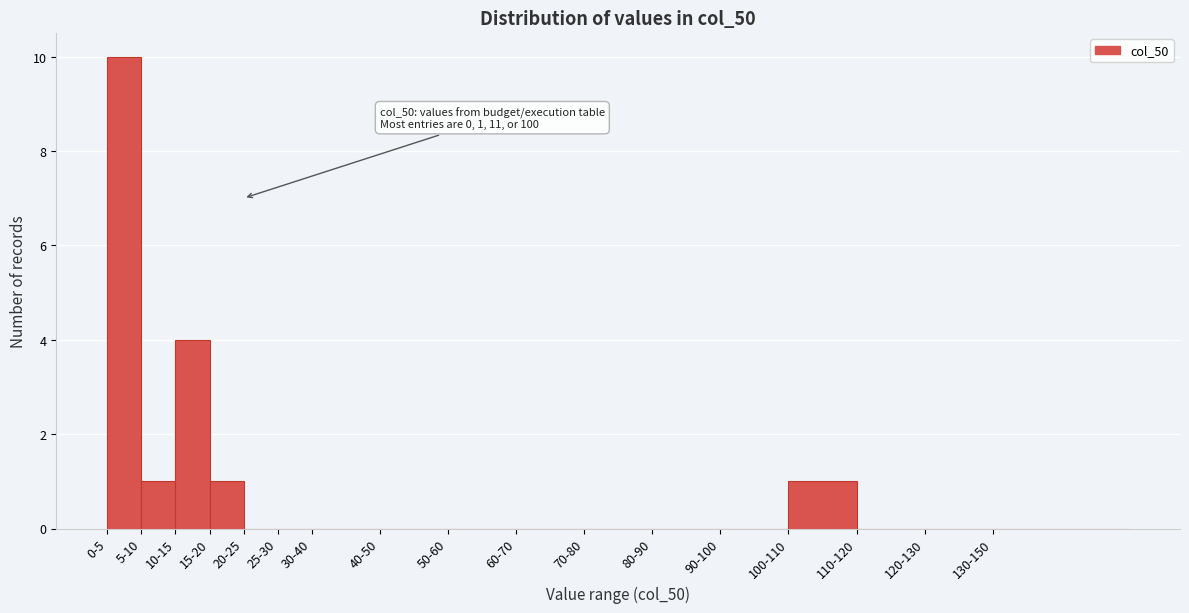

Reading left to right, transcribe all the data shown in this chart.

0-5=10	5-10=1	10-15=4	15-20=1	20-25=0	25-30=0	30-40=0	40-50=0	50-60=0	60-70=0	70-80=0	80-90=0	90-100=0	100-110=1	110-120=0	120-130=0	130-150=0